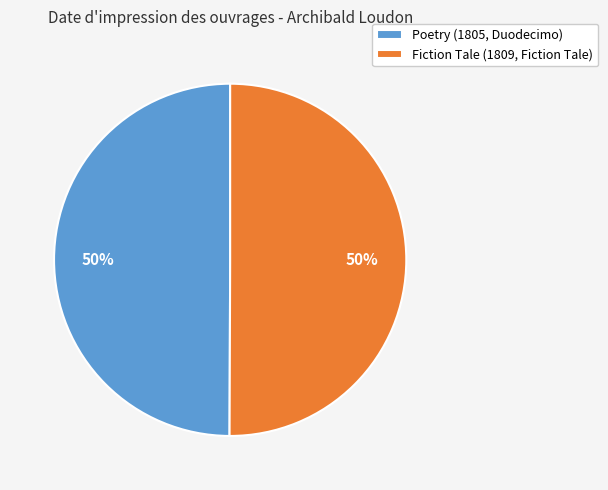

The Poetry (1805, Duodecimo) slice represents 43% of the pie. True or false?

False